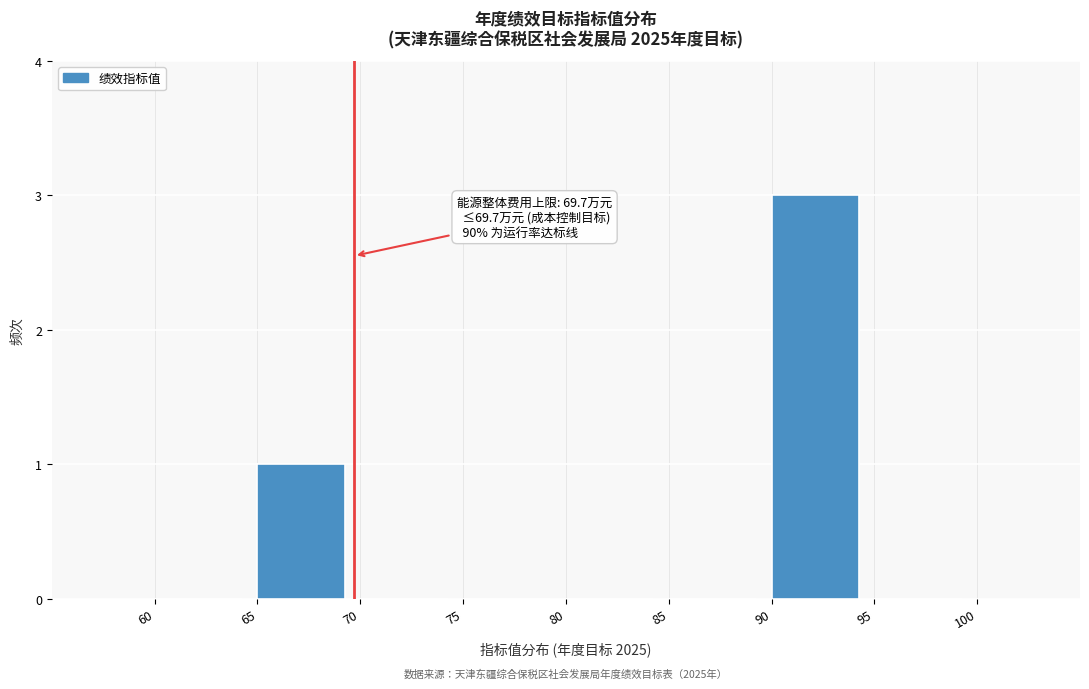

Over which range of the x-axis is the bar tallest?

90 to 95